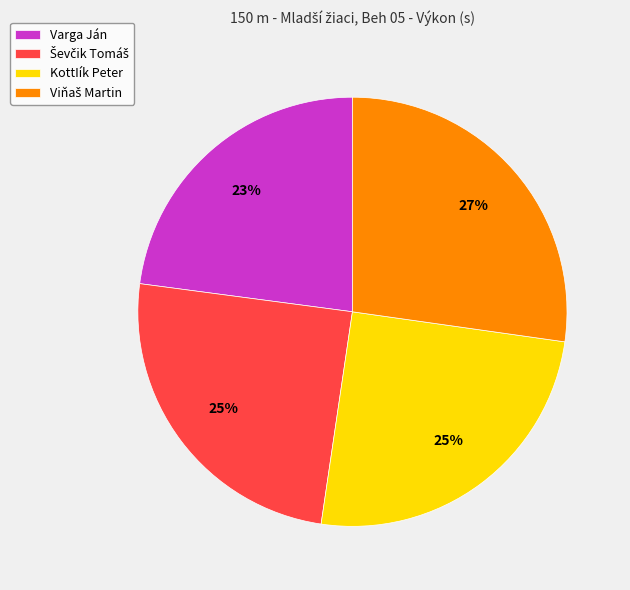

To the nearest percent, what percentage of the pie is KottIík Peter?

25%